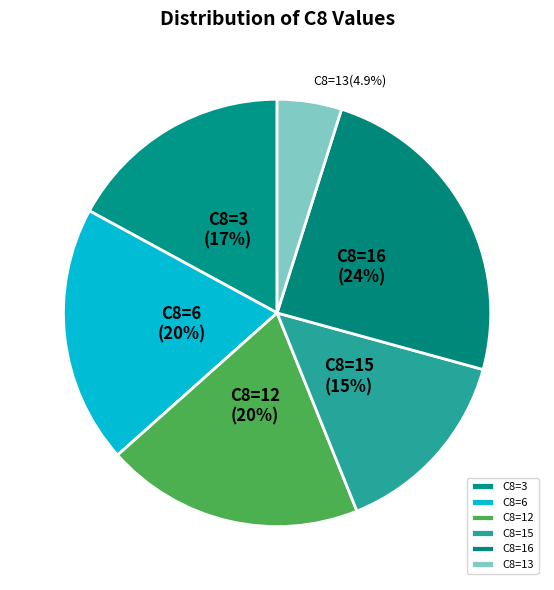

Does any single category account for the majority?

No